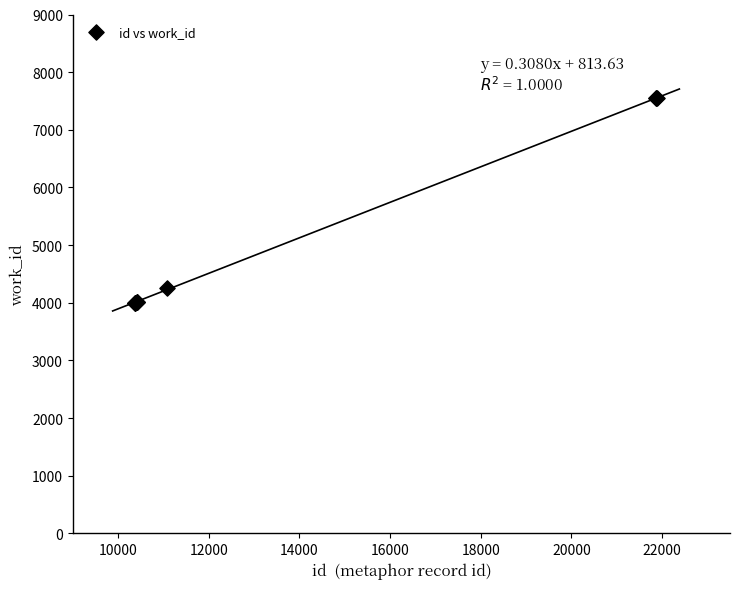

What Y value in the scatter plot is closest to 5775?

4255